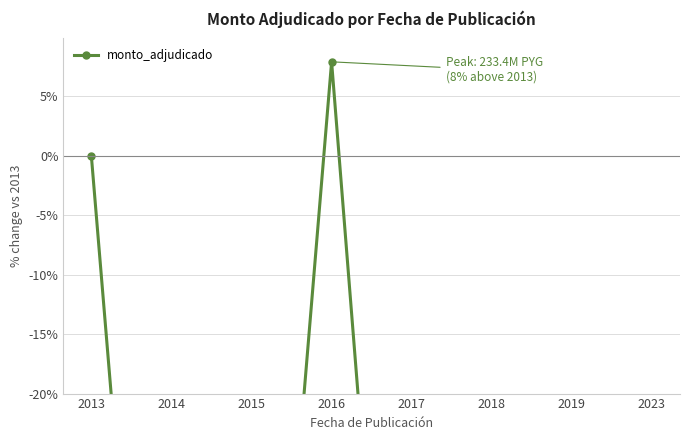

List the labels in order of value, smallest first.

2019, 2014, 2017, 2015, 2018, 2023, 2013, 2016